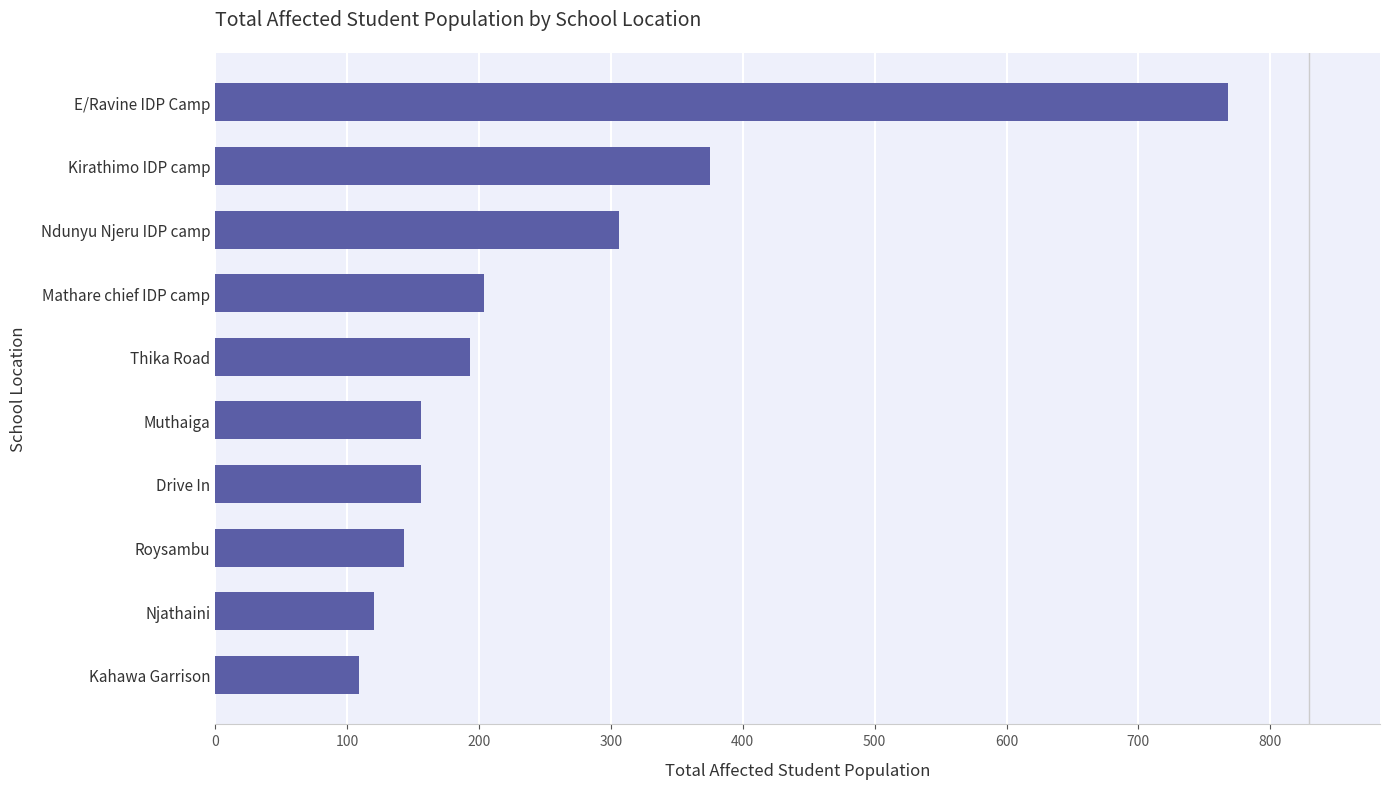

What is the difference between the maximum and minimum values?

659